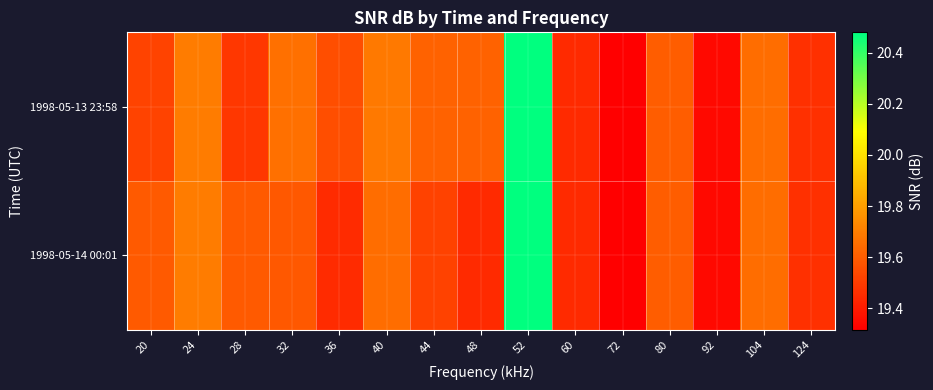

Reading left to right, list all the values displayed in this chart.

1998-05-13 23:58: 20=19.5	24=19.7	28=19.5	32=19.7	36=19.6	40=19.7	44=19.6	48=19.6	52=20.5	60=19.4	72=19.3	80=19.6	92=19.3	104=19.7	124=19.5
1998-05-14 00:01: 20=19.6	24=19.7	28=19.6	32=19.6	36=19.4	40=19.7	44=19.5	48=19.4	52=20.5	60=19.4	72=19.3	80=19.6	92=19.3	104=19.7	124=19.5